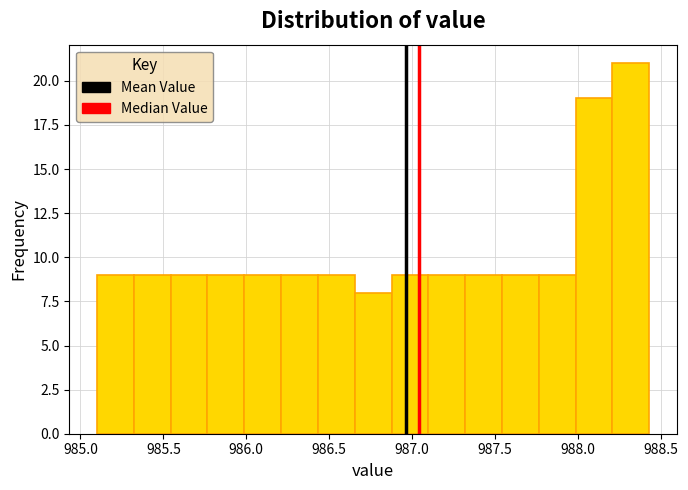

Reading left to right, transcribe this chart: for each bar, give the range it covers on the x-axis and its height. Neither the bar edges nor the heights are printed on the chart, so give them approximately, as read against the axes.

985.10 to 985.30: 9
985.30 to 985.55: 9
985.55 to 985.75: 9
985.75 to 986.00: 9
986.00 to 986.20: 9
986.20 to 986.45: 9
986.45 to 986.65: 9
986.65 to 986.90: 8
986.90 to 987.10: 9
987.10 to 987.30: 9
987.30 to 987.55: 9
987.55 to 987.75: 9
987.75 to 988.00: 9
988.00 to 988.20: 19
988.20 to 988.45: 21